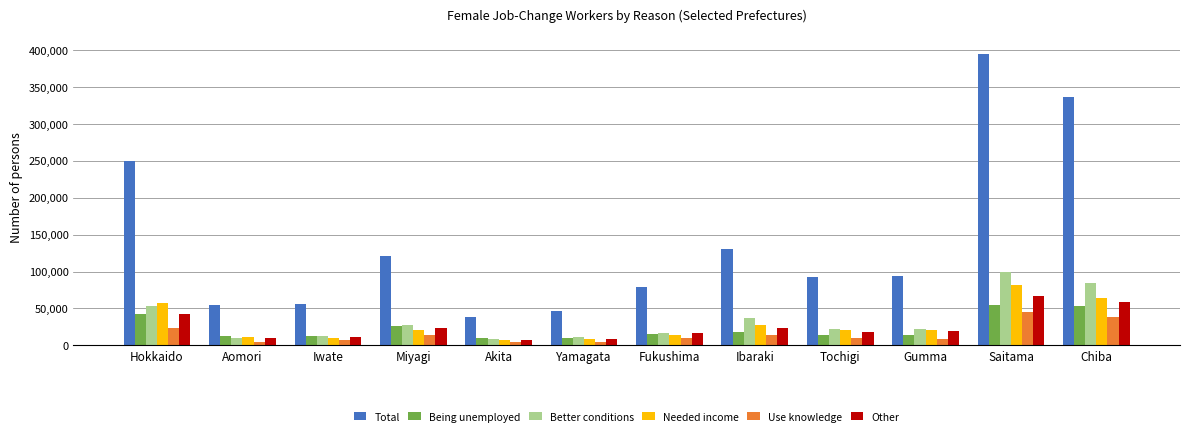

What is the difference between the maximum and second lowest values in the Total series?

348100